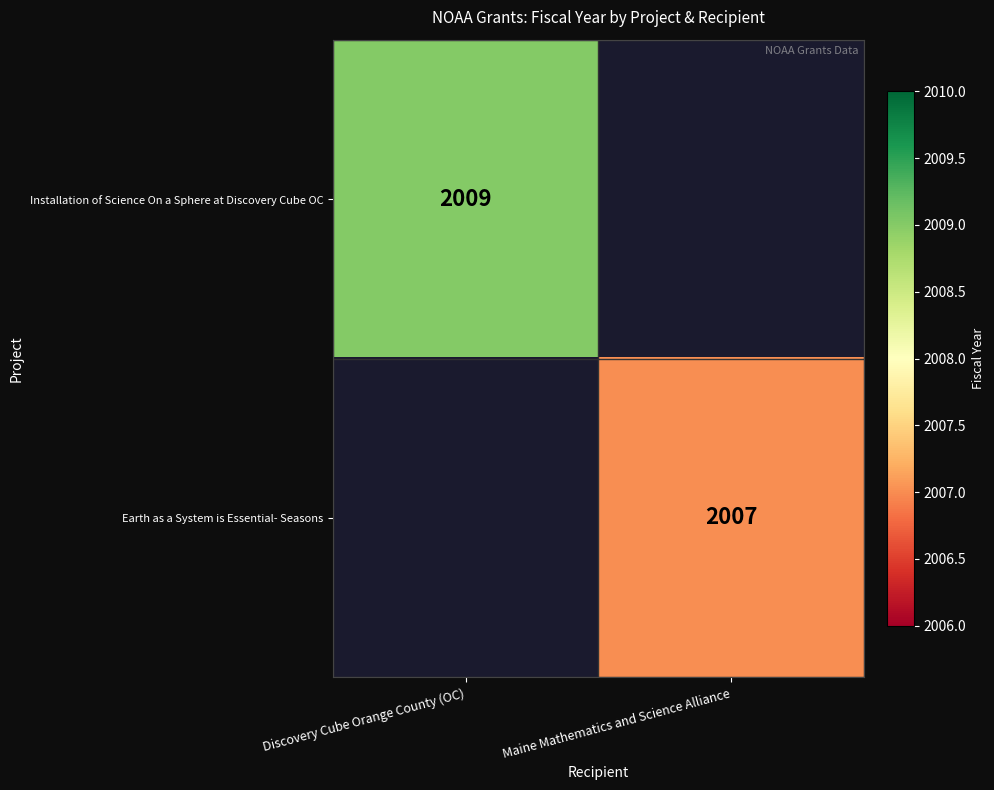

What is the greatest value displayed?

2009.0